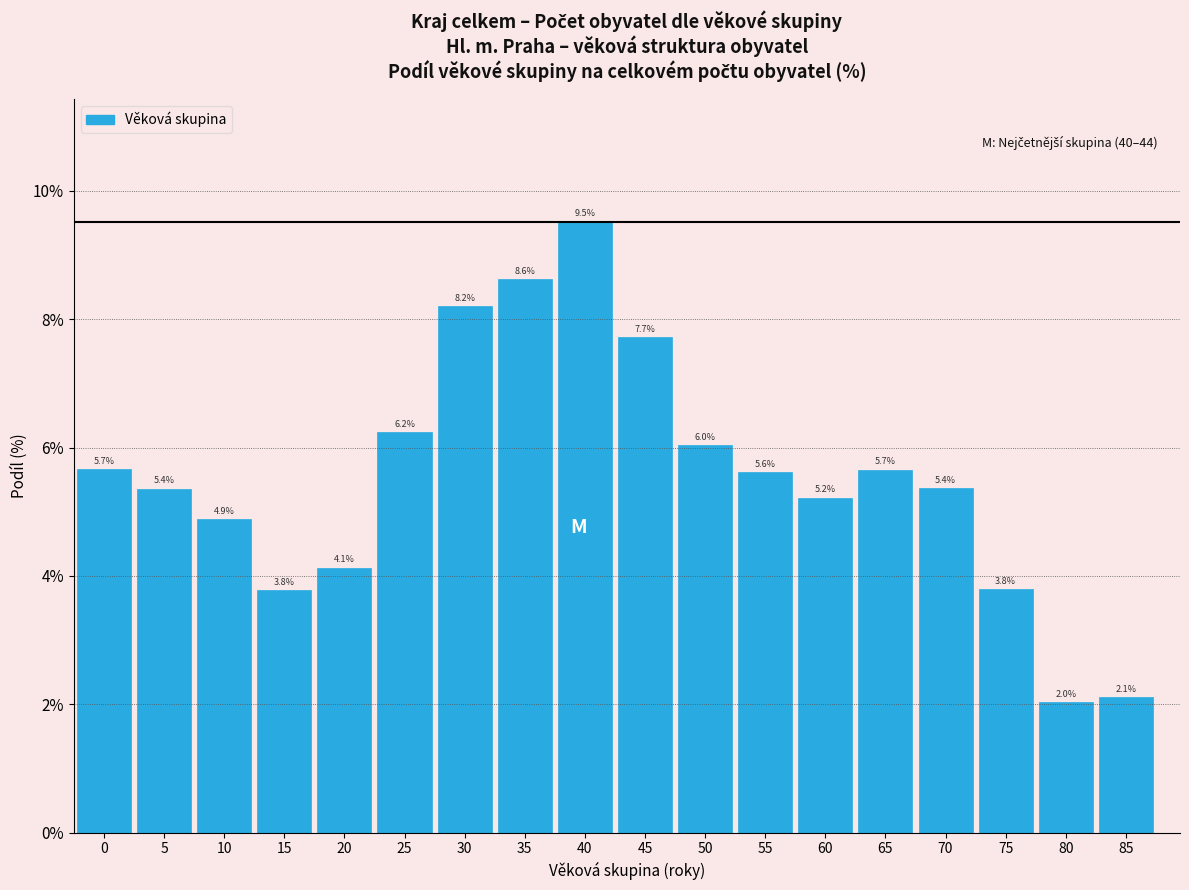

Reading right to left, transcribe all the data shown in this chart.

2.1	2.0	3.8	5.4	5.7	5.2	5.6	6.0	7.7	9.5	8.6	8.2	6.2	4.1	3.8	4.9	5.4	5.7